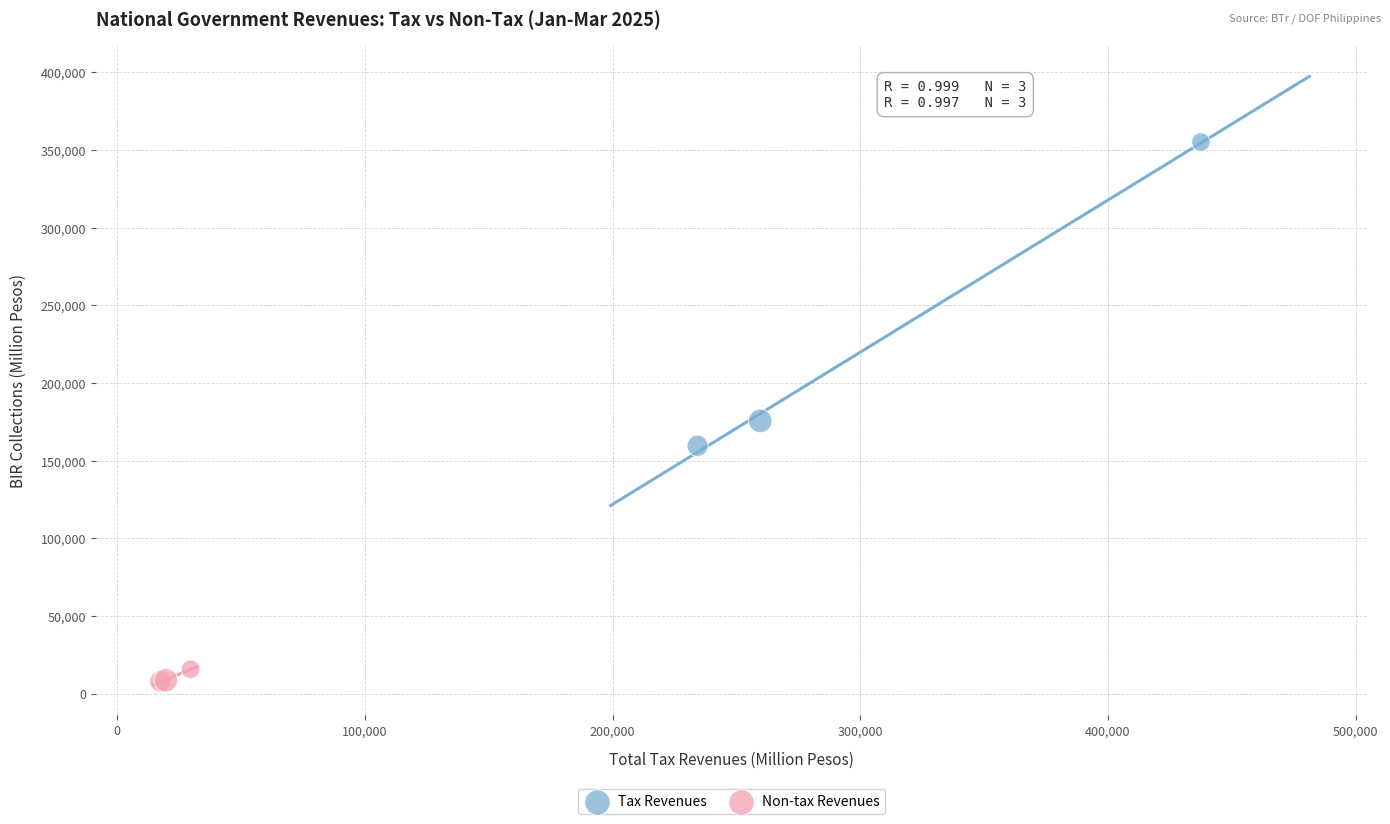

Which series has the widest spread of Y values?

Tax Revenues